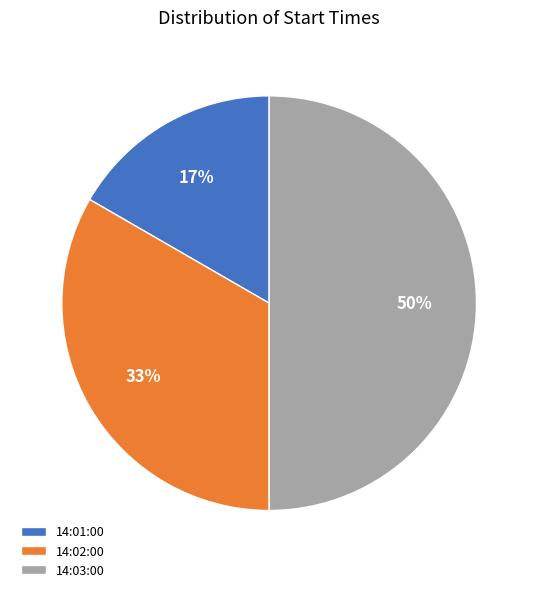

Which has a higher value, 14:02:00 or 14:03:00?

14:03:00